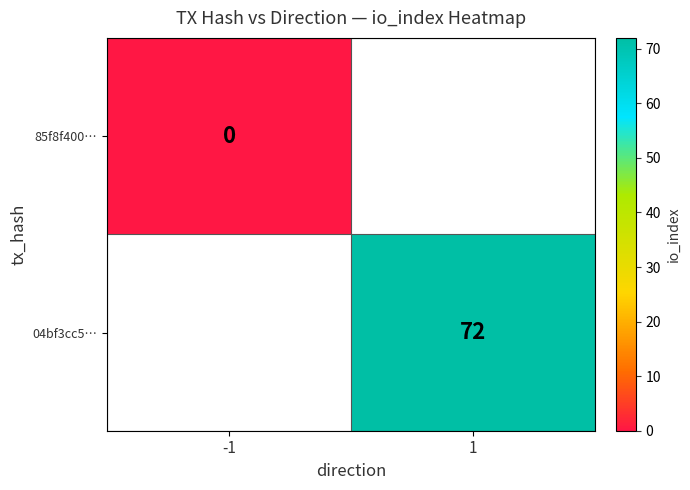

Rank the series at 1 from lowest to highest value.

85f8f400…, 04bf3cc5…